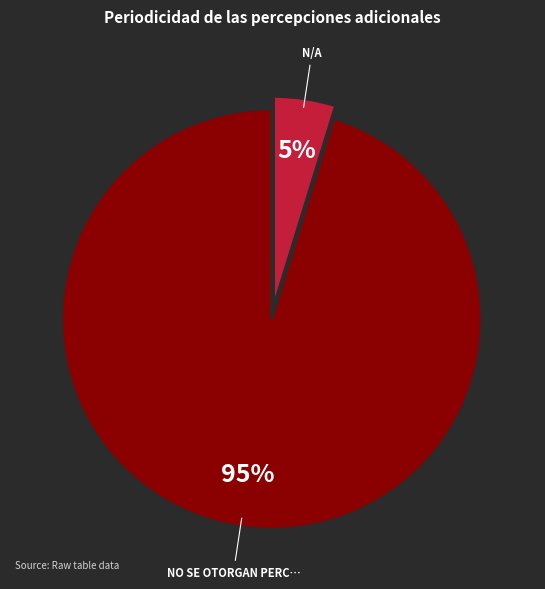

To the nearest percent, what is the difference between the largest and smallest slice percentages?

90%